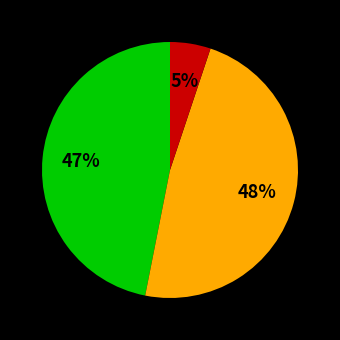

Does any single category account for the majority?

No